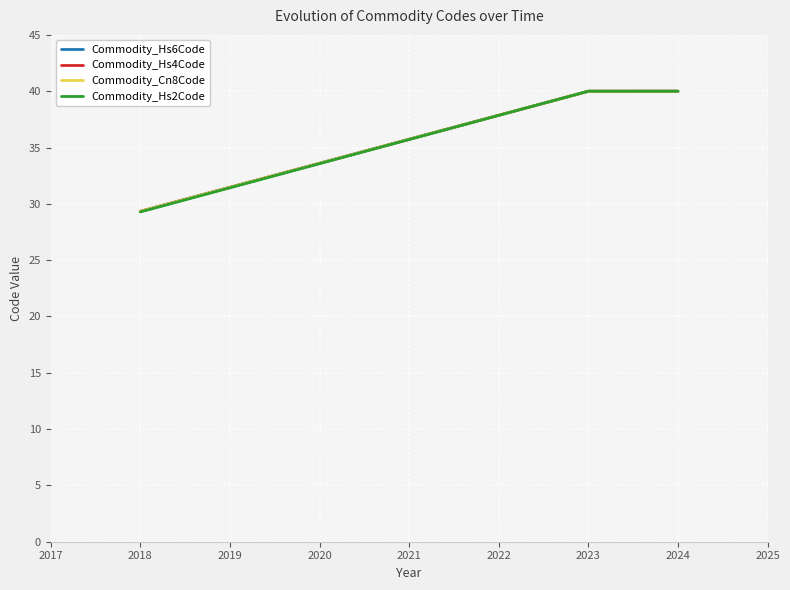

What is the minimum value shown in the chart?

29.3